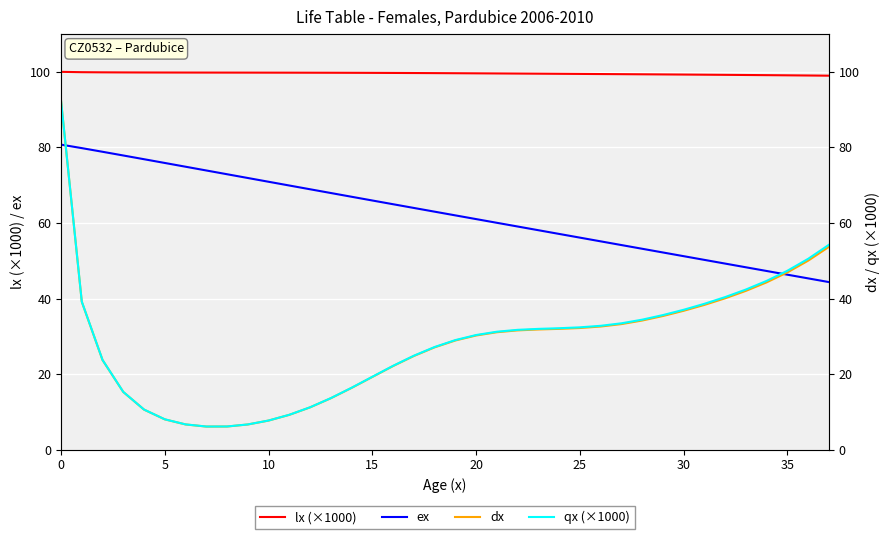

What is the maximum value for dx?

92.4